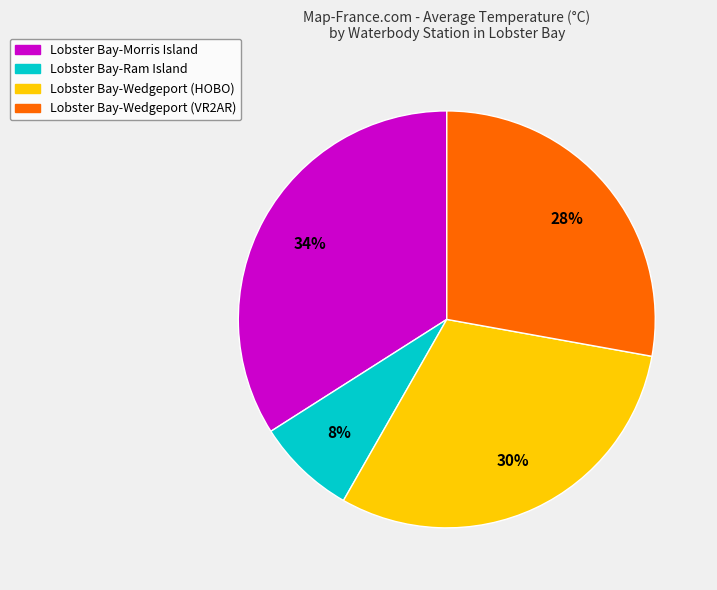

Which slice is the smallest?

Lobster Bay-Ram Island